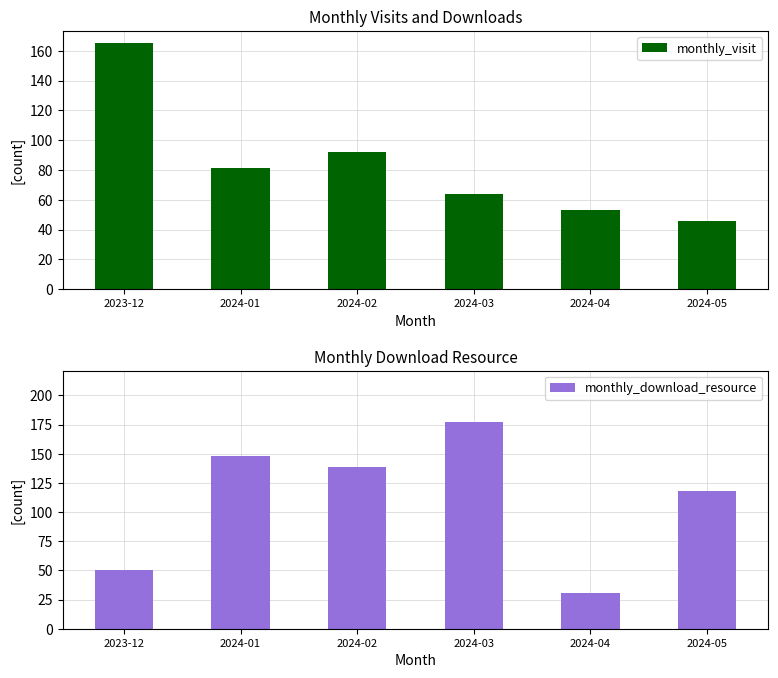

At how many categories does at least one series exceed 66?

5